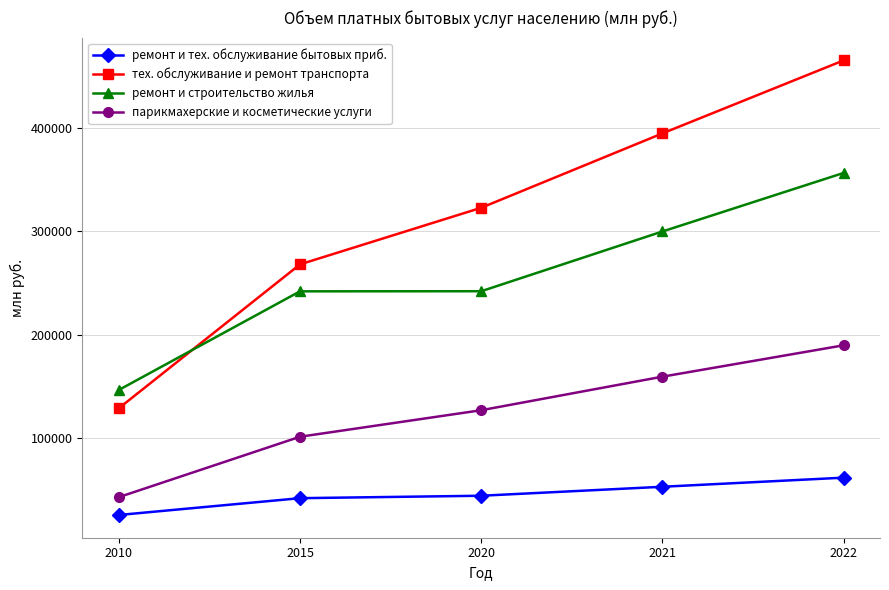

Rank the series at 2010 from lowest to highest value.

ремонт и тех. обслуживание бытовых приб., парикмахерские и косметические услуги, тех. обслуживание и ремонт транспорта, ремонт и строительство жилья